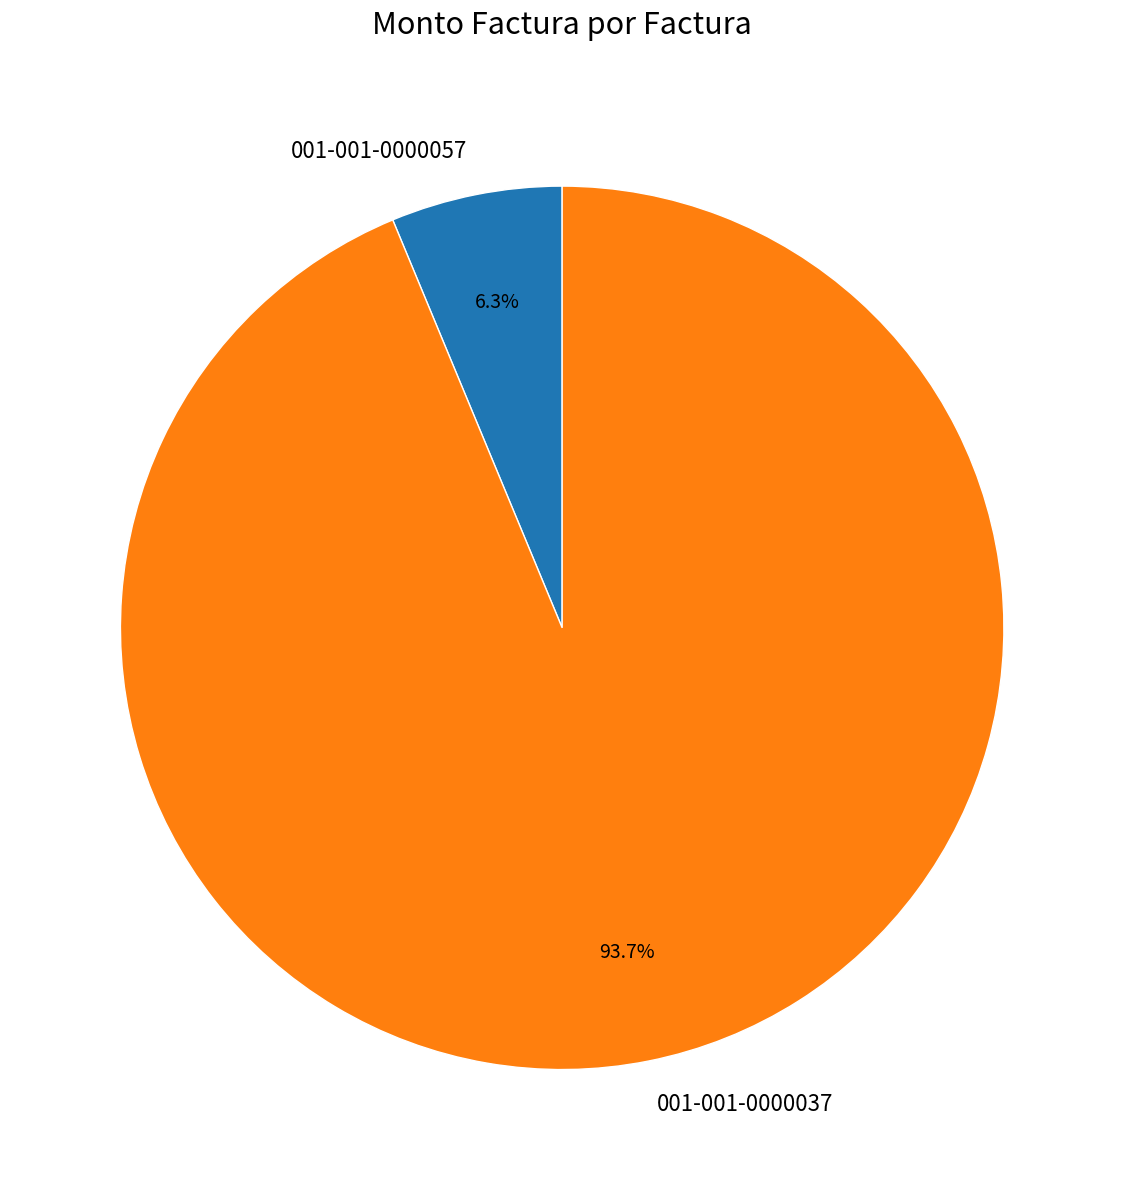

Is there a majority slice in this chart?

Yes